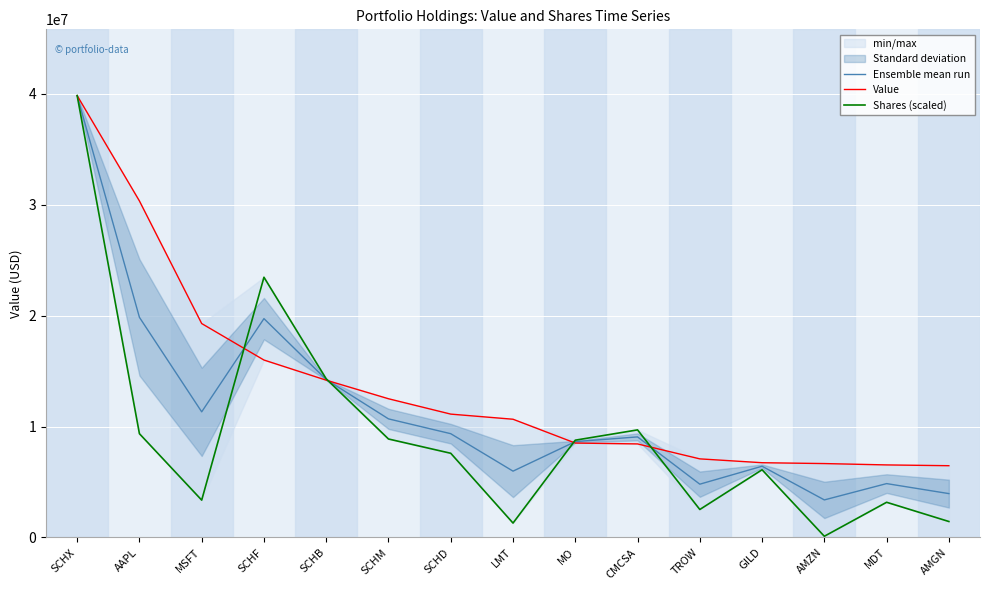

What are all the series names shown in the legend?

Ensemble mean run, Value, Shares (scaled)